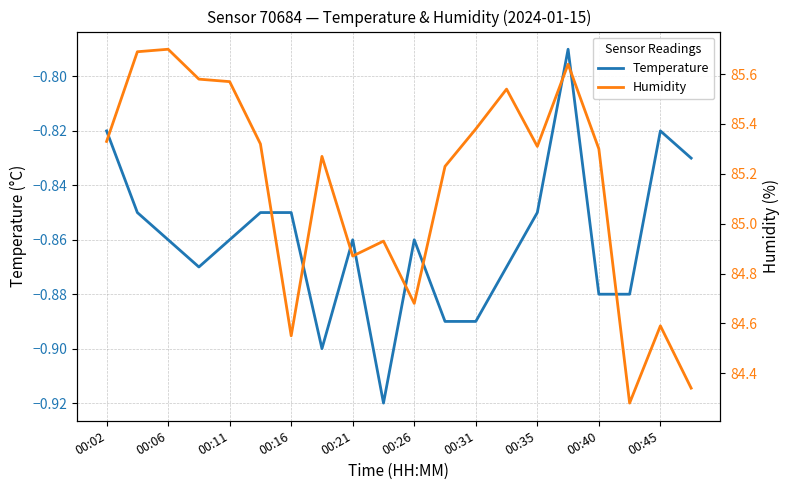

The value of Temperature at 00:40 is -0.4. True or false?

False